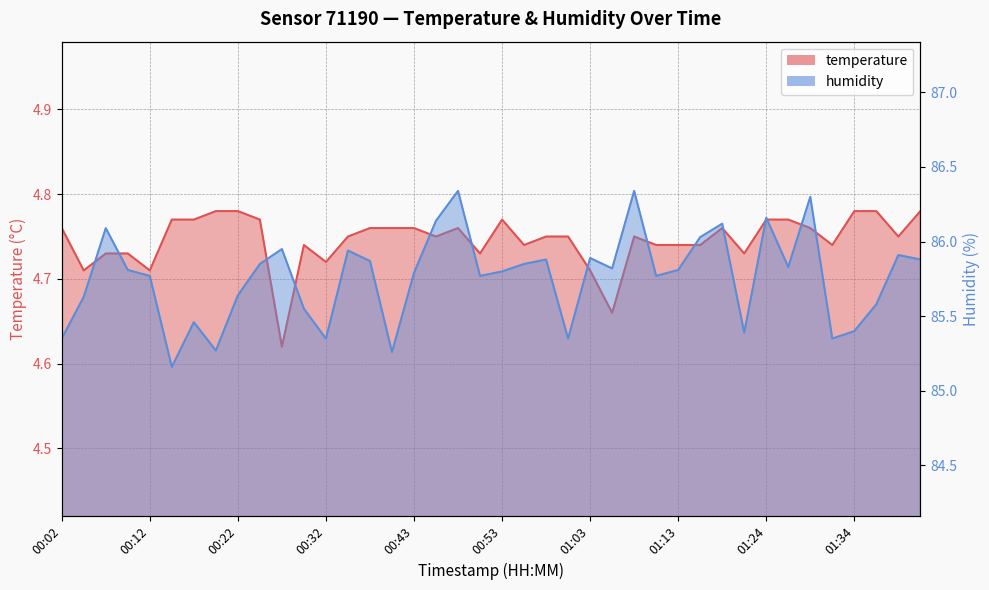

How many lines are shown in the chart?

2